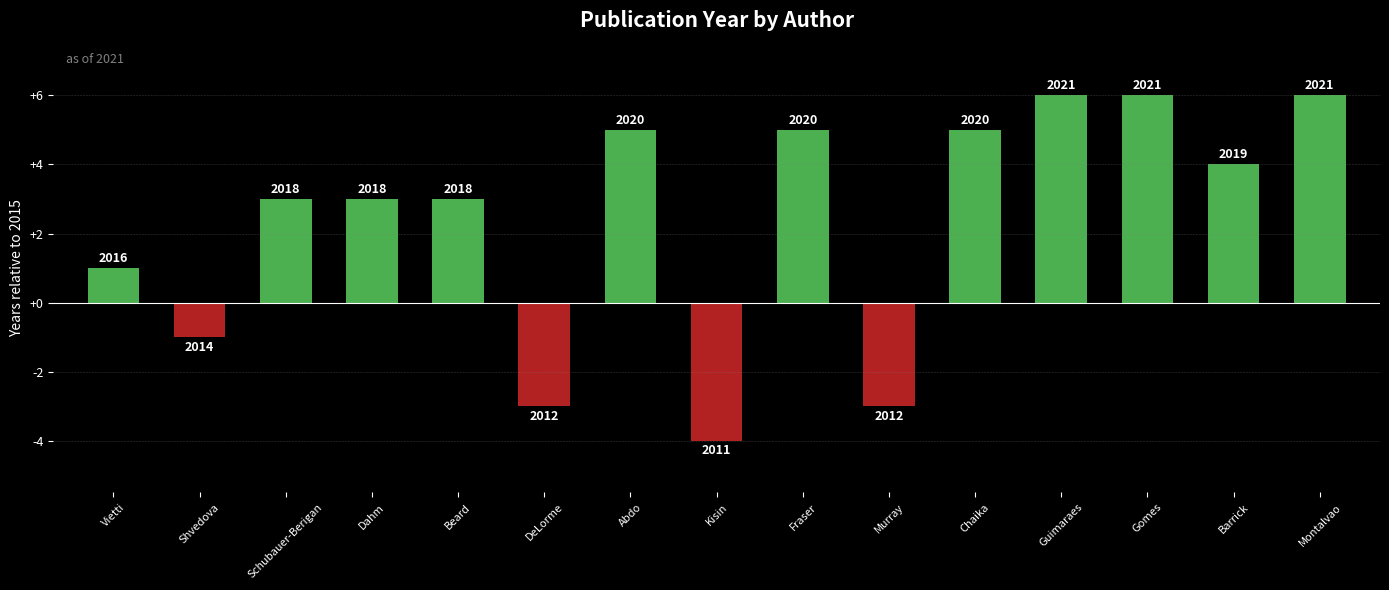

Are the bars grouped side by side (vs. stacked)?

No